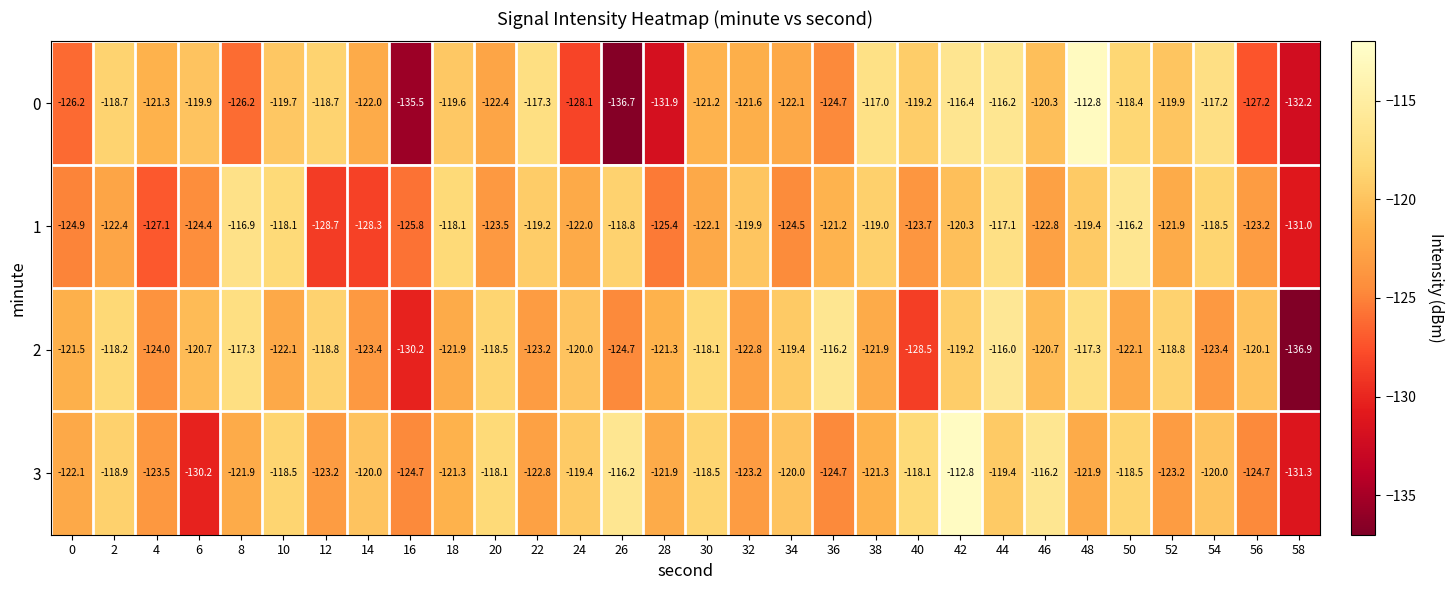

The 3 series shows -202.9 at 56. True or false?

False